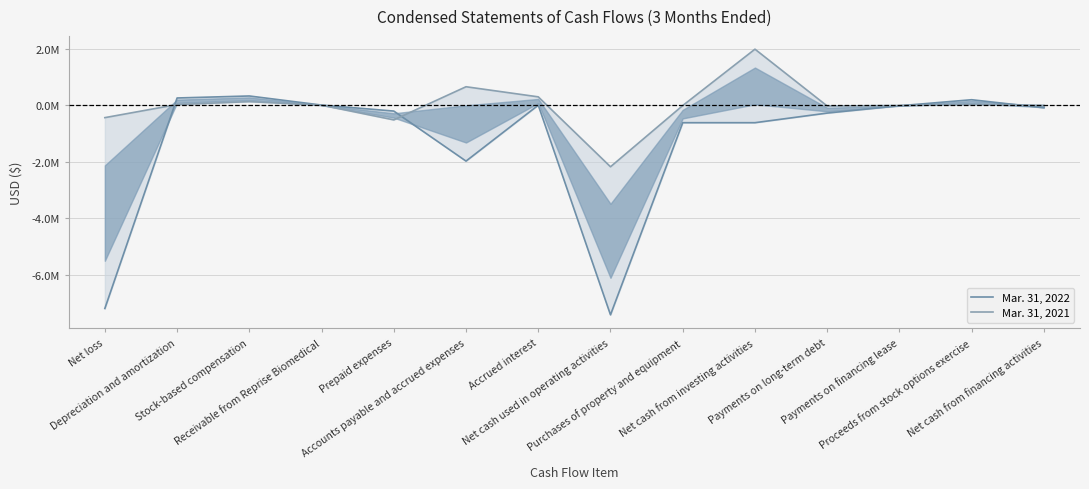

List the labels in order of Mar. 31, 2022 value, smallest first.

Net cash used in operating activities, Net loss, Accounts payable and accrued expenses, Purchases of property and equipment, Net cash from investing activities, Payments on long-term debt, Prepaid expenses, Net cash from financing activities, Payments on financing lease, Accrued interest, Receivable from Reprise Biomedical, Proceeds from stock options exercise, Depreciation and amortization, Stock-based compensation